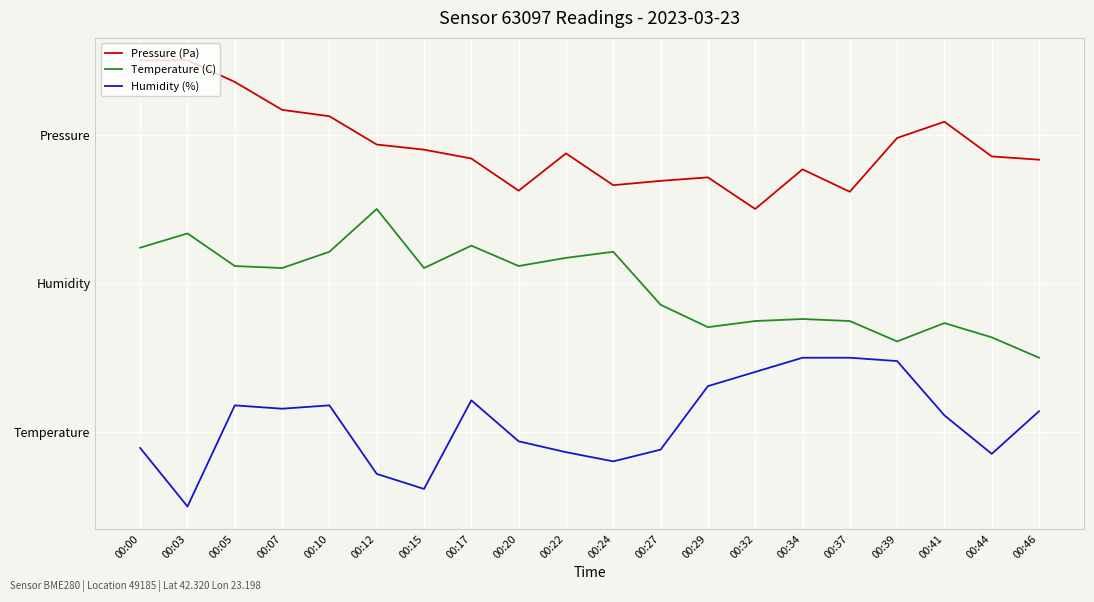

What is the difference between the second highest and minimum values in the Pressure (Pa) series?

3.0